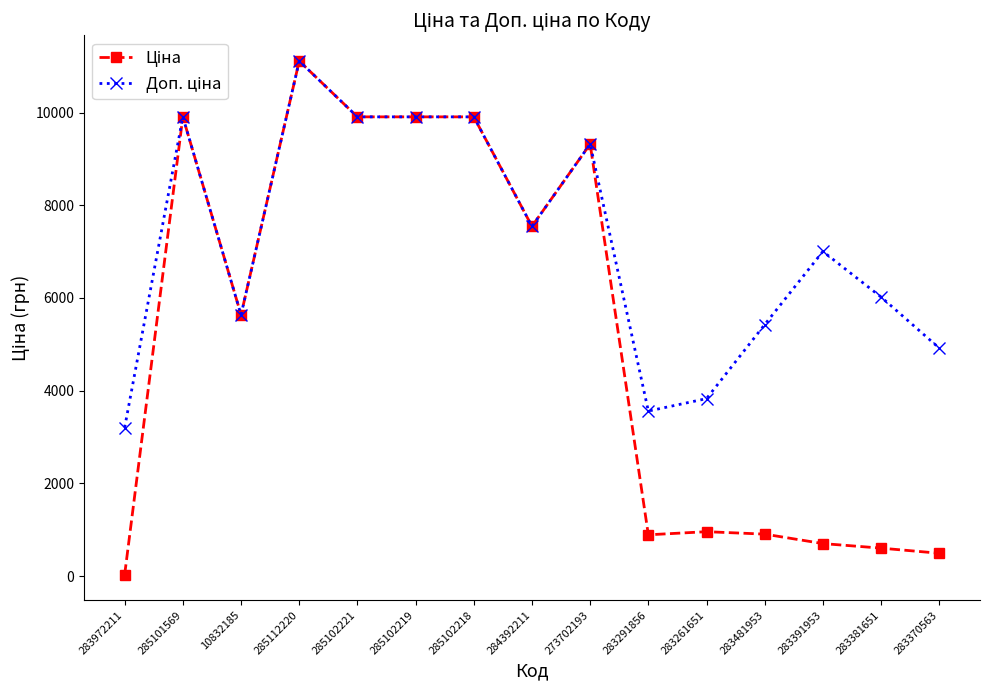

What is the maximum value shown in the chart?

11113.6